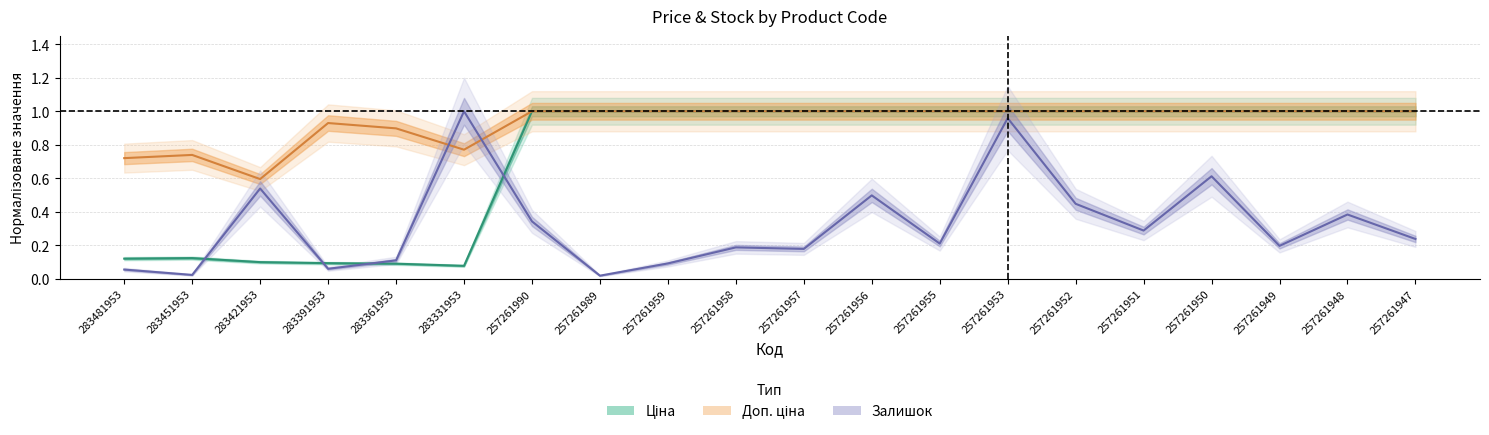

True or false: Ціна has more than 1 points higher than both neighbors.

False